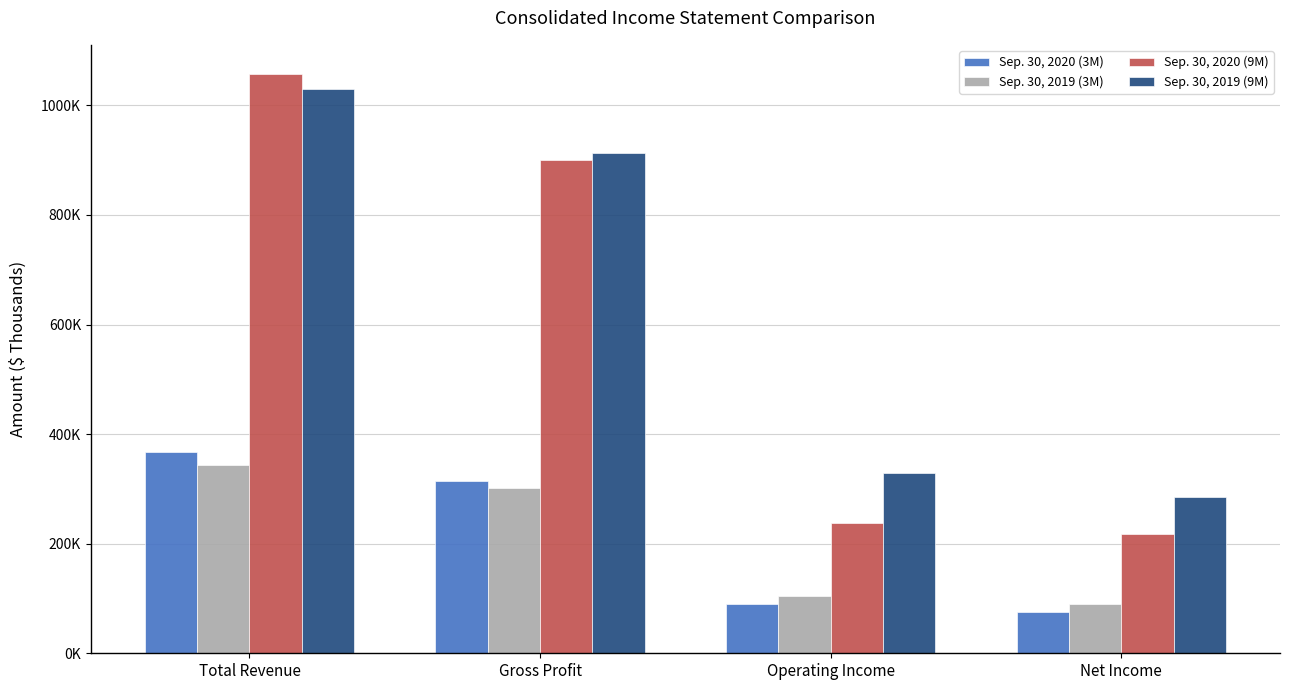

List the labels in order of Sep. 30, 2019 (3M) value, smallest first.

Net Income, Operating Income, Gross Profit, Total Revenue